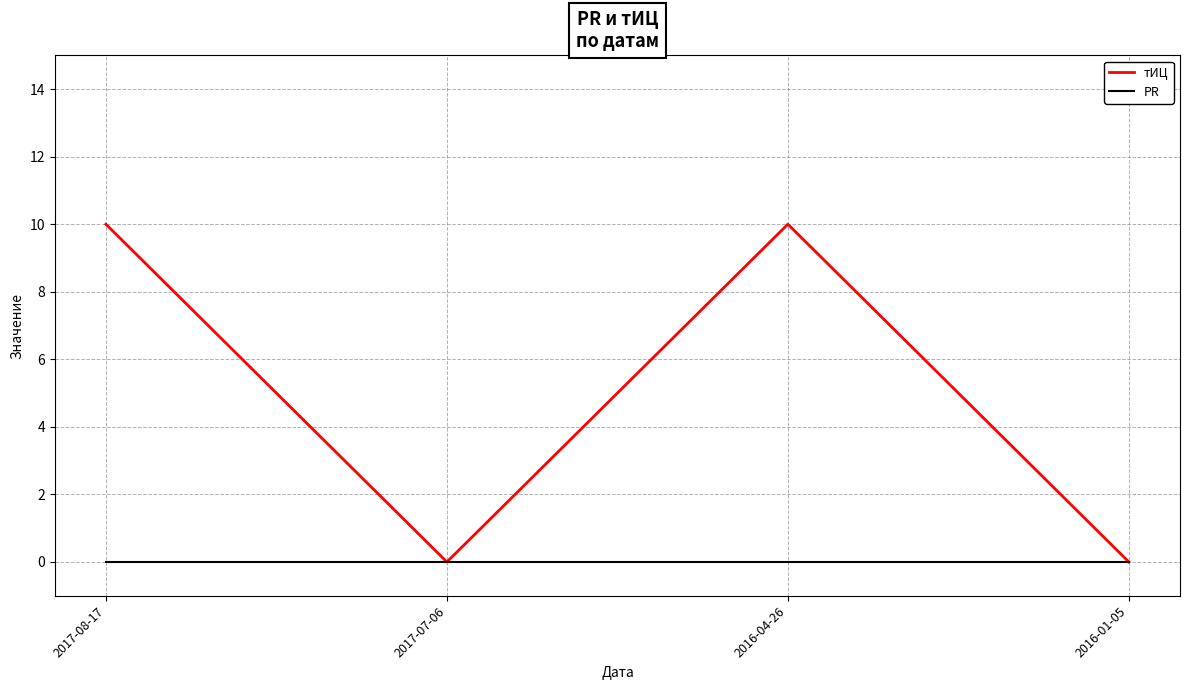

Which series has the largest total across all categories?

тИЦ